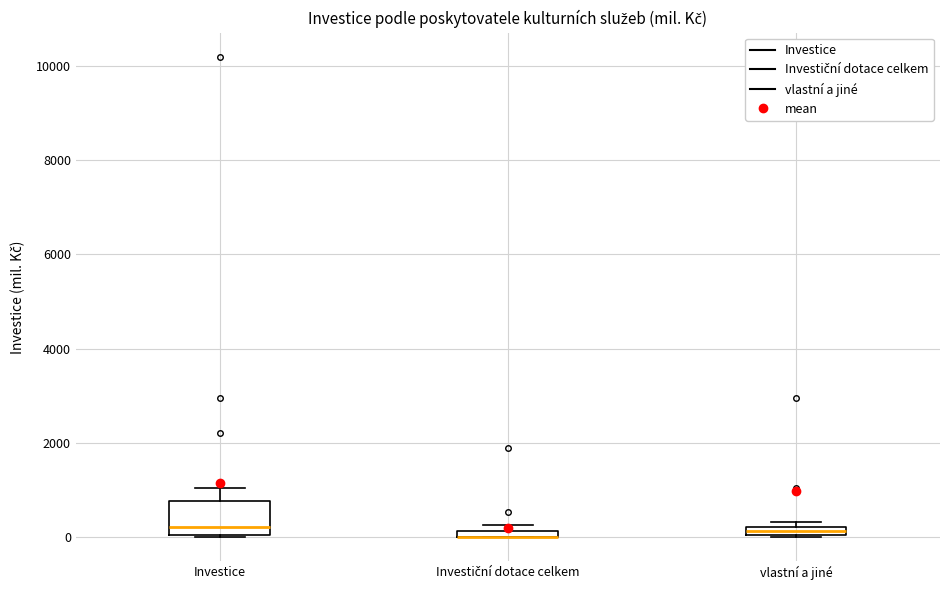

Which box is the tallest, from its lower edge to its upper edge?

Investice